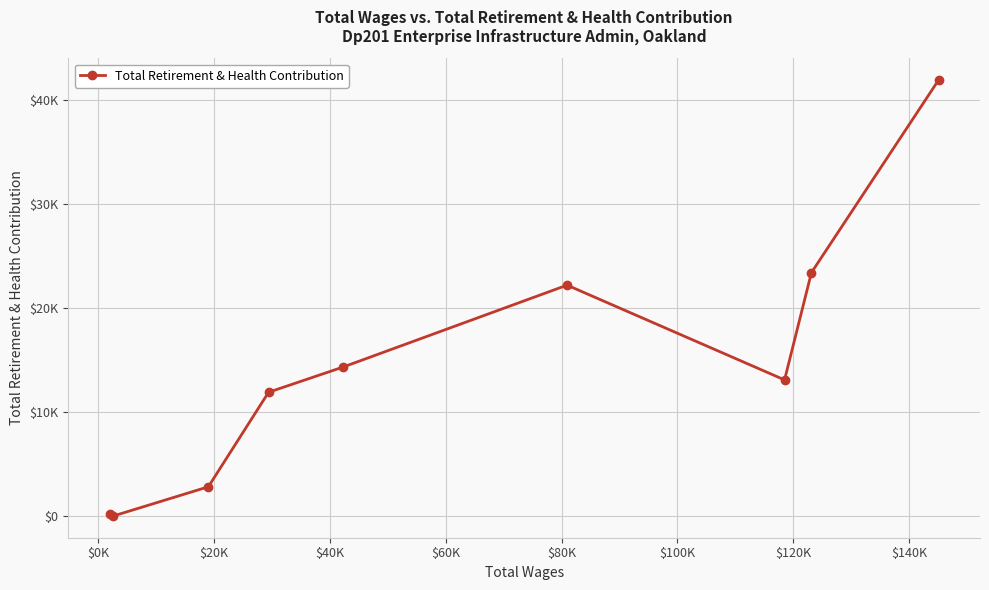

Does the chart have visible grid lines?

Yes